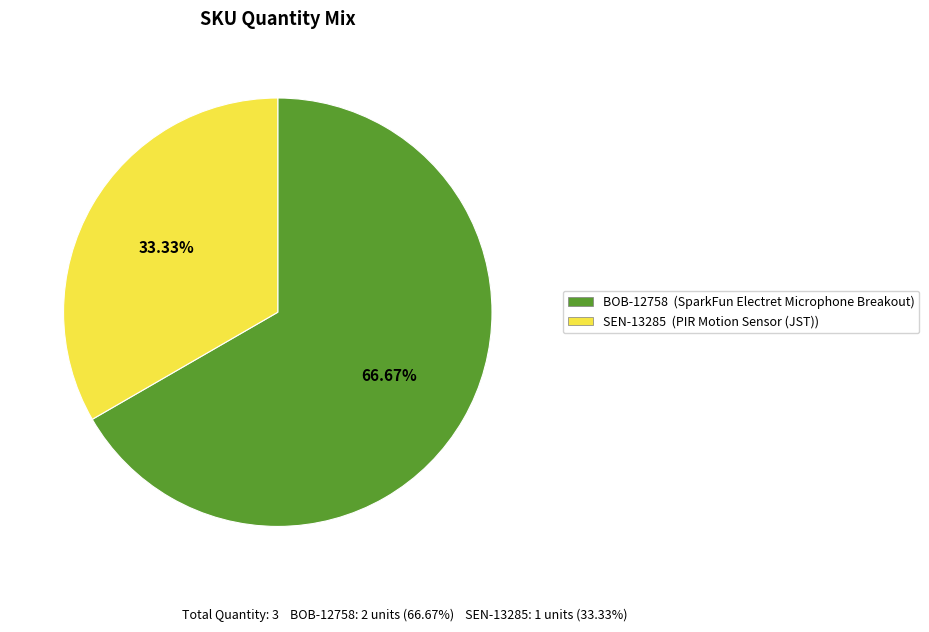

How many segments does this pie chart have?

2